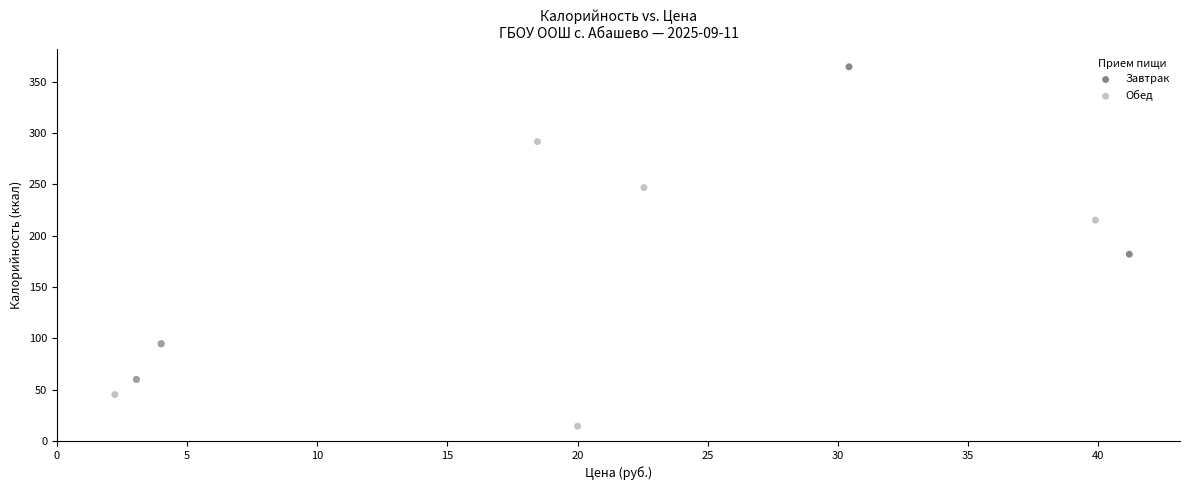

Which series has the largest Y range (max minus min)?

Завтрак